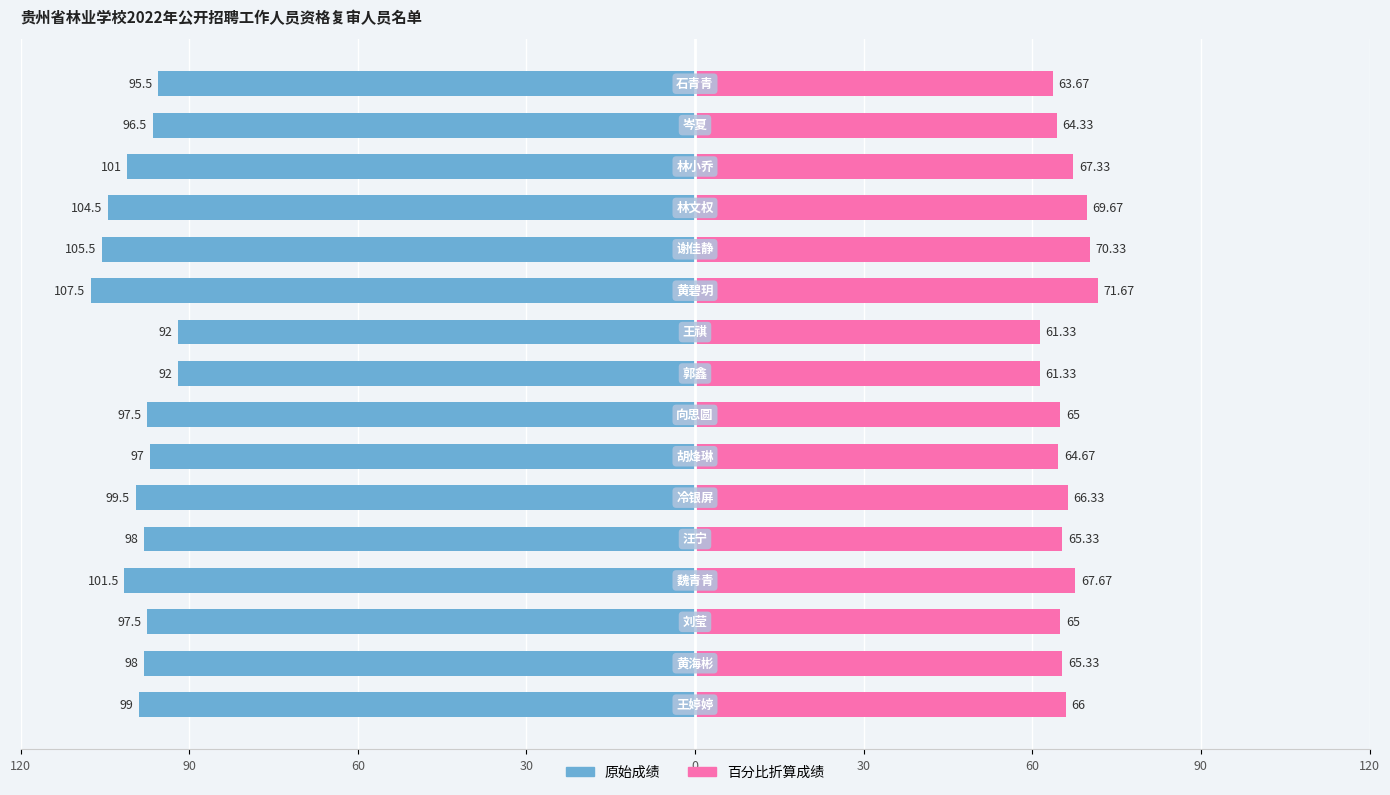

The value of 百分比折算成绩 at 15 is 63.7. True or false?

True